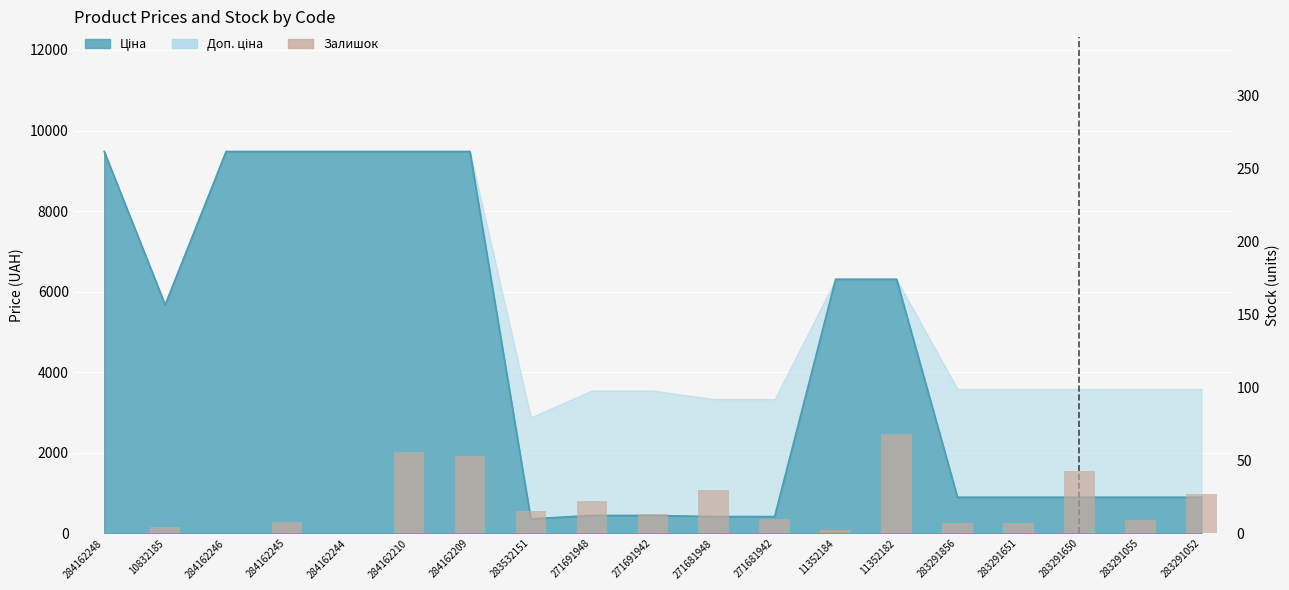

What is the difference between the values at 284162210 and 284162244?

56